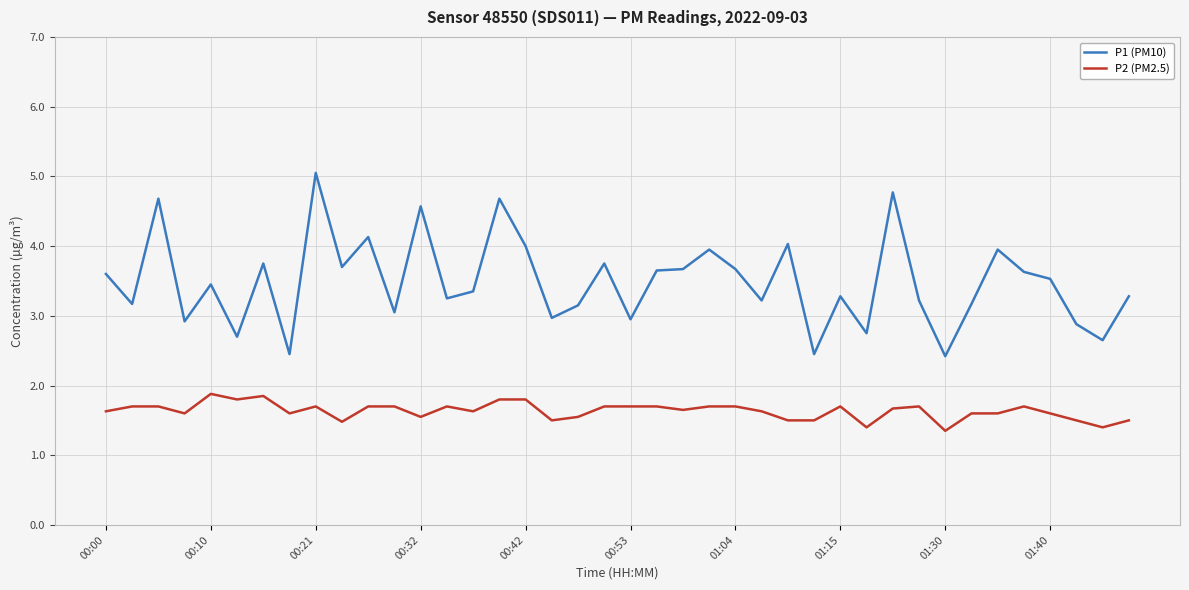

True or false: P2 (PM2.5) and P1 (PM10) cross at least once.

False